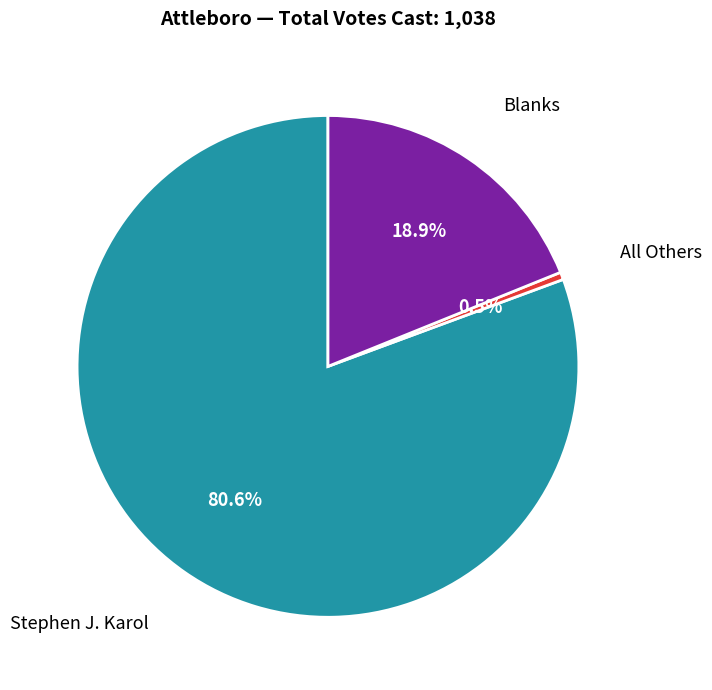

Between All Others and Blanks, which is larger?

Blanks